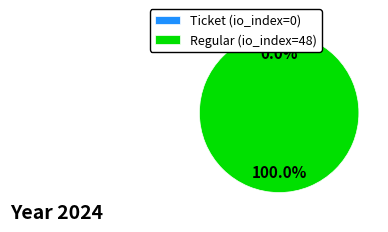

What is the change in value from Ticket (io_index=0) to Regular (io_index=48)?

+48